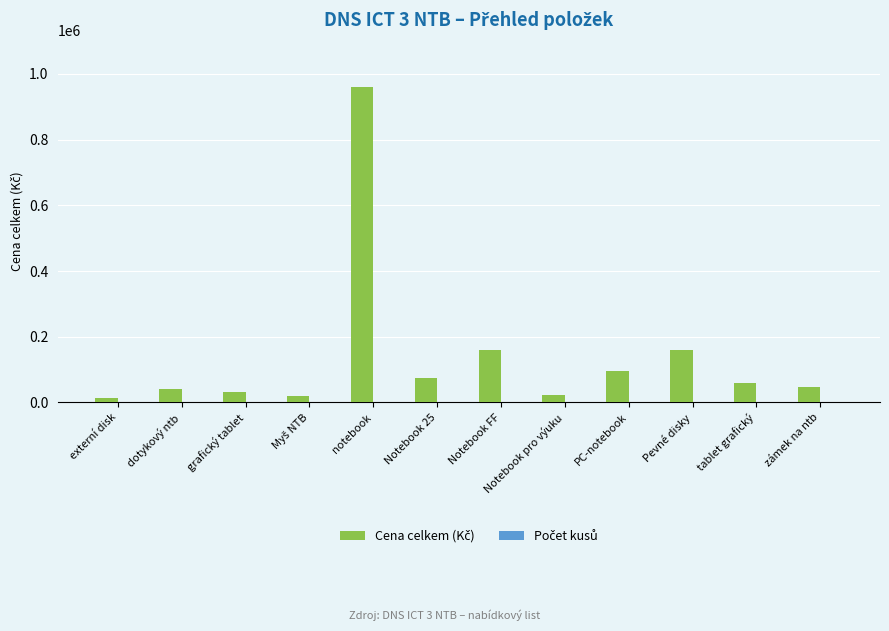

What is the greatest value displayed?

960000